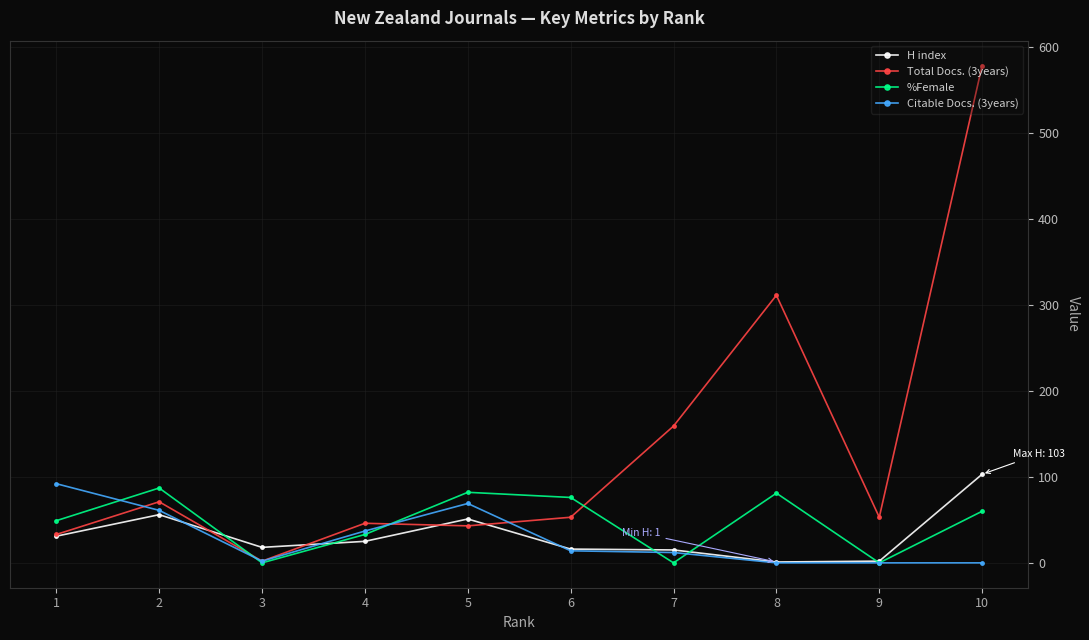

What is the spread (max minus min) of values at 5?

39